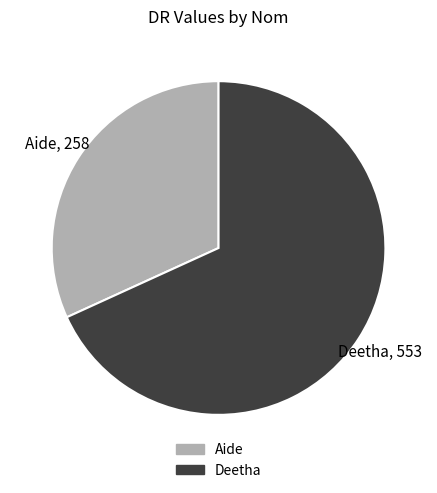

Is the sum of Aide and Deetha greater than half?

Yes